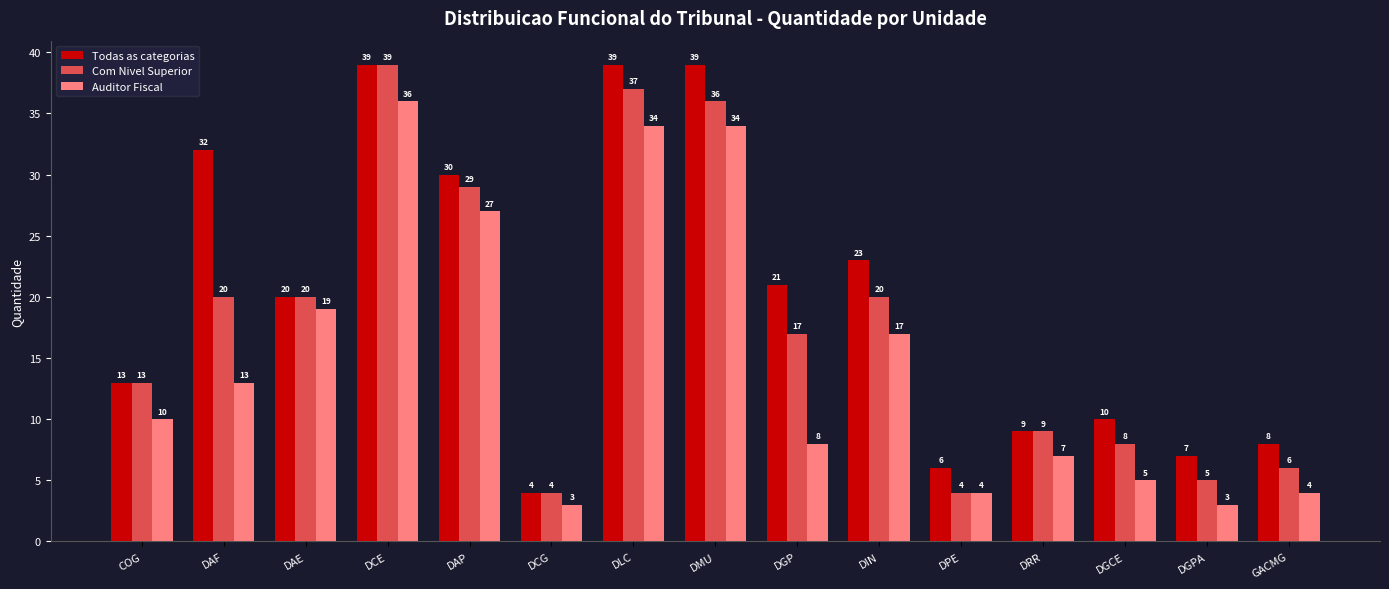

Which series has the largest total across all categories?

Todas as categorias